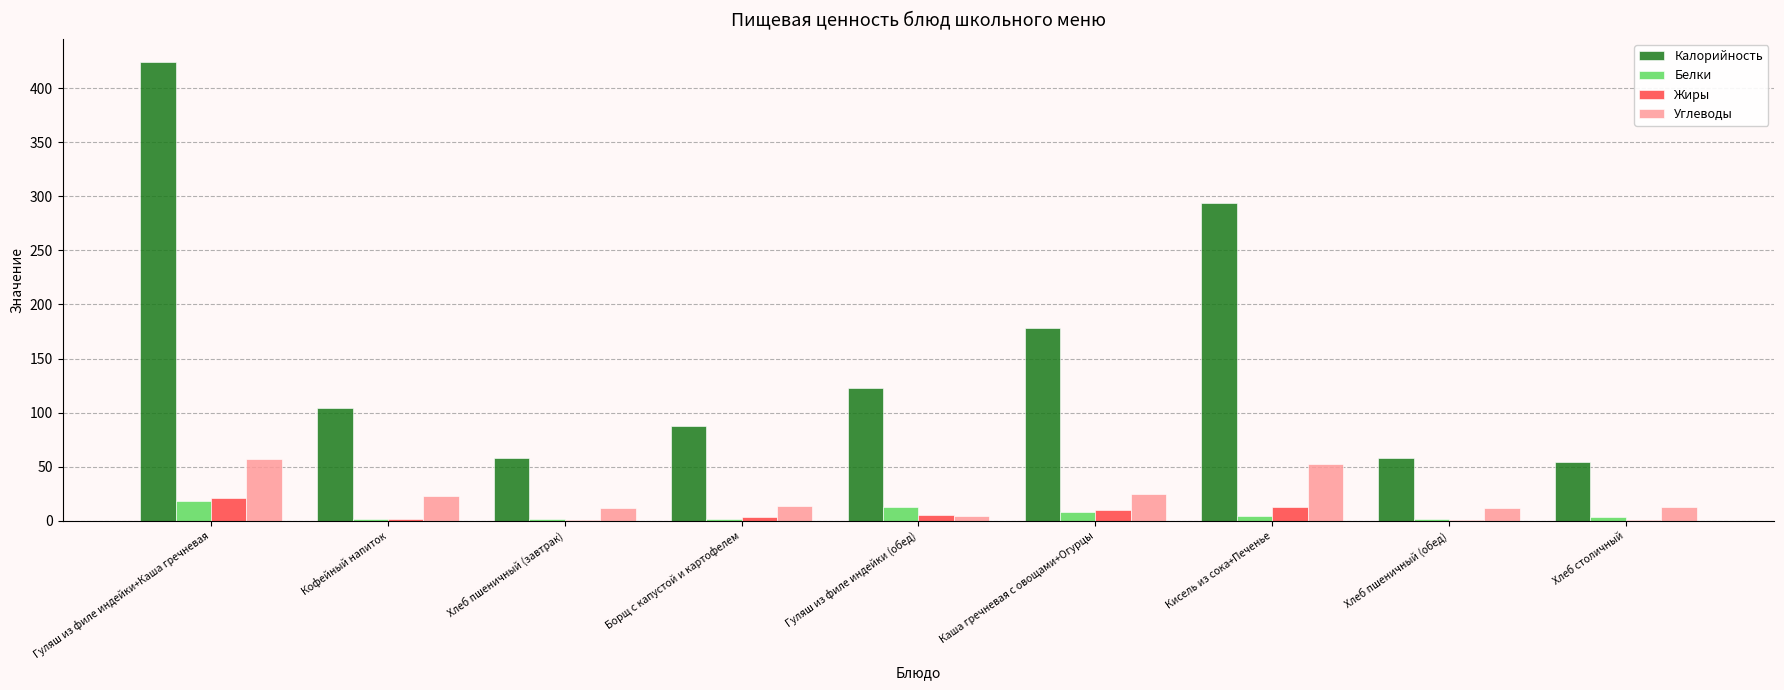

At which category is the sum across all series the highest?

Гуляш из филе индейки+Каша гречневая